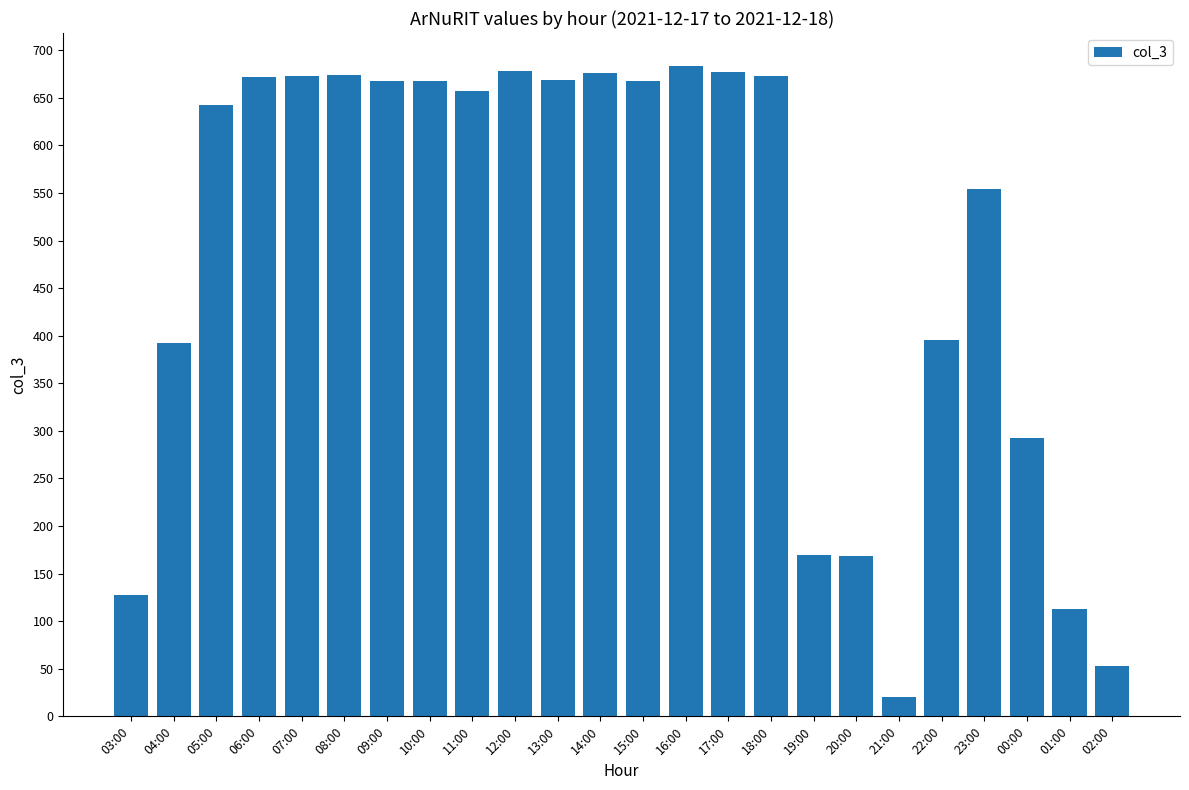

What position from the right is 21:00?

6